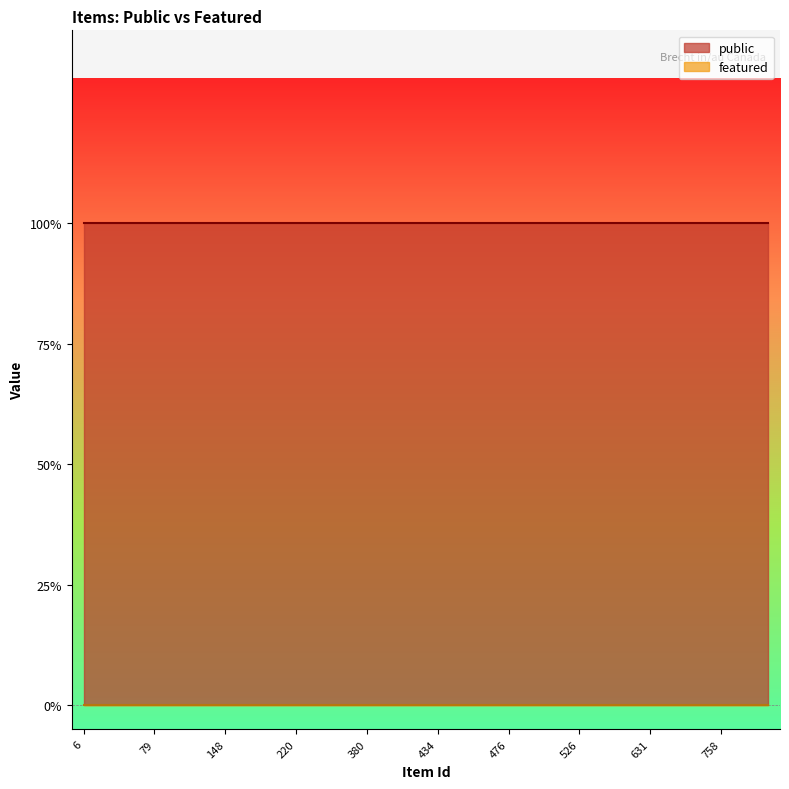

The public series shows 1 at 149. True or false?

True